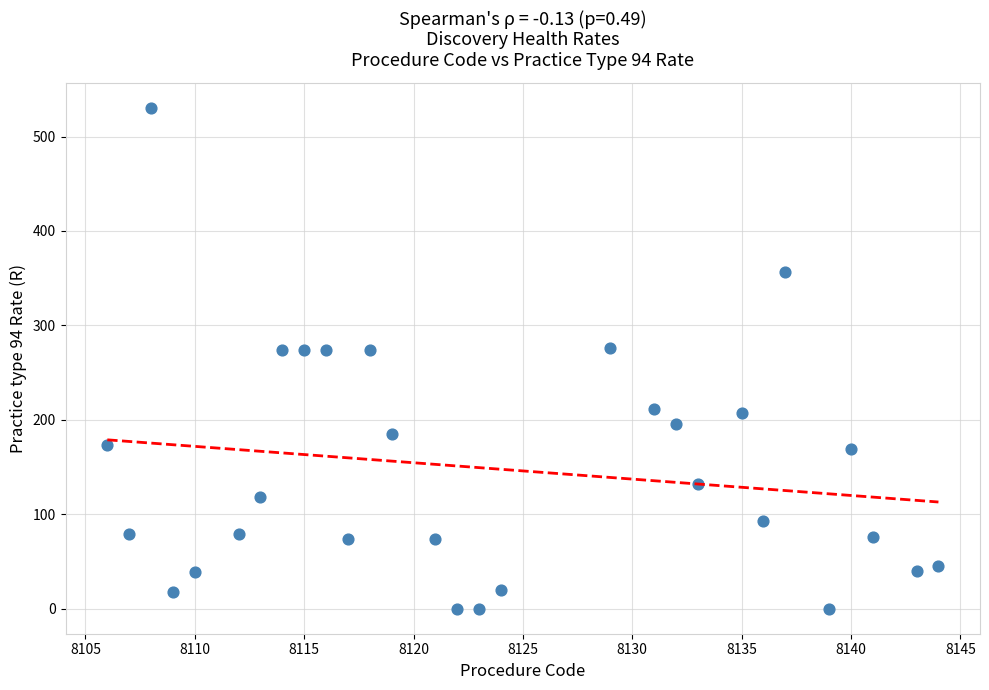

What is the range of Y values (max minus min)?

530.2